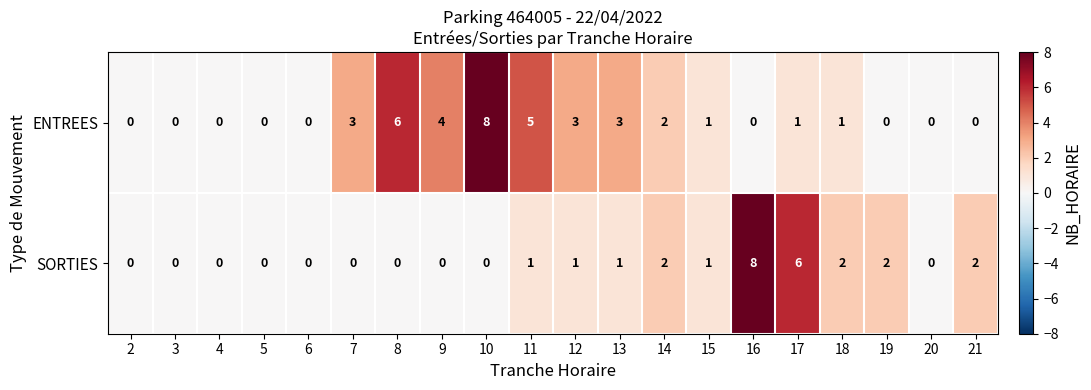

The ENTREES series shows 3 at 6. True or false?

False